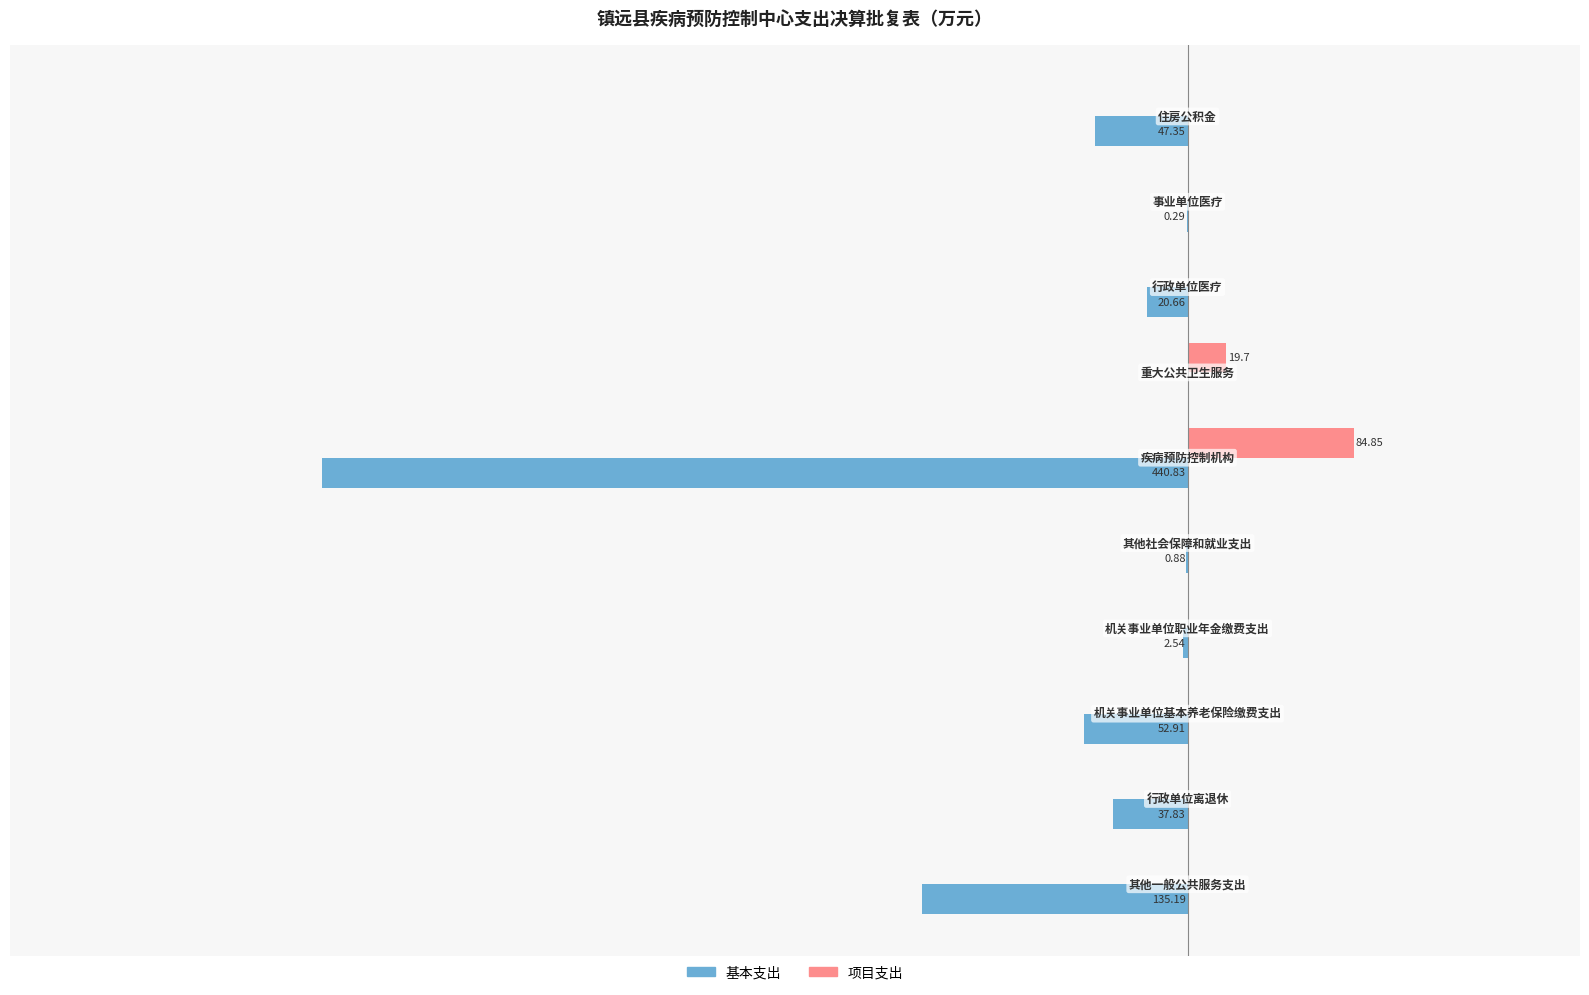

What are all the series names shown in the legend?

基本支出, 项目支出